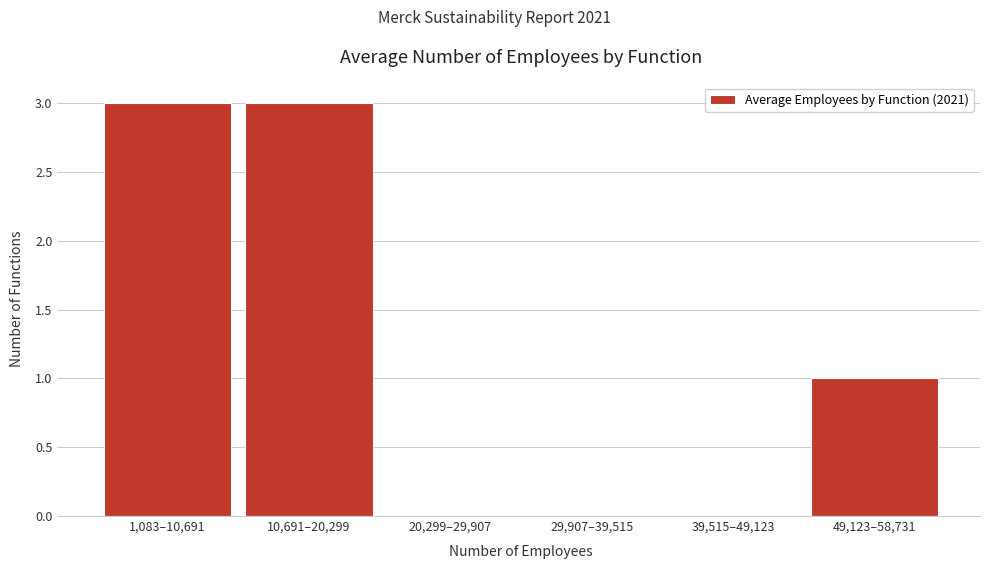

Reading left to right, transcribe all the data shown in this chart.

1,083–10,691=3	10,691–20,299=3	20,299–29,907=0	29,907–39,515=0	39,515–49,123=0	49,123–58,731=1